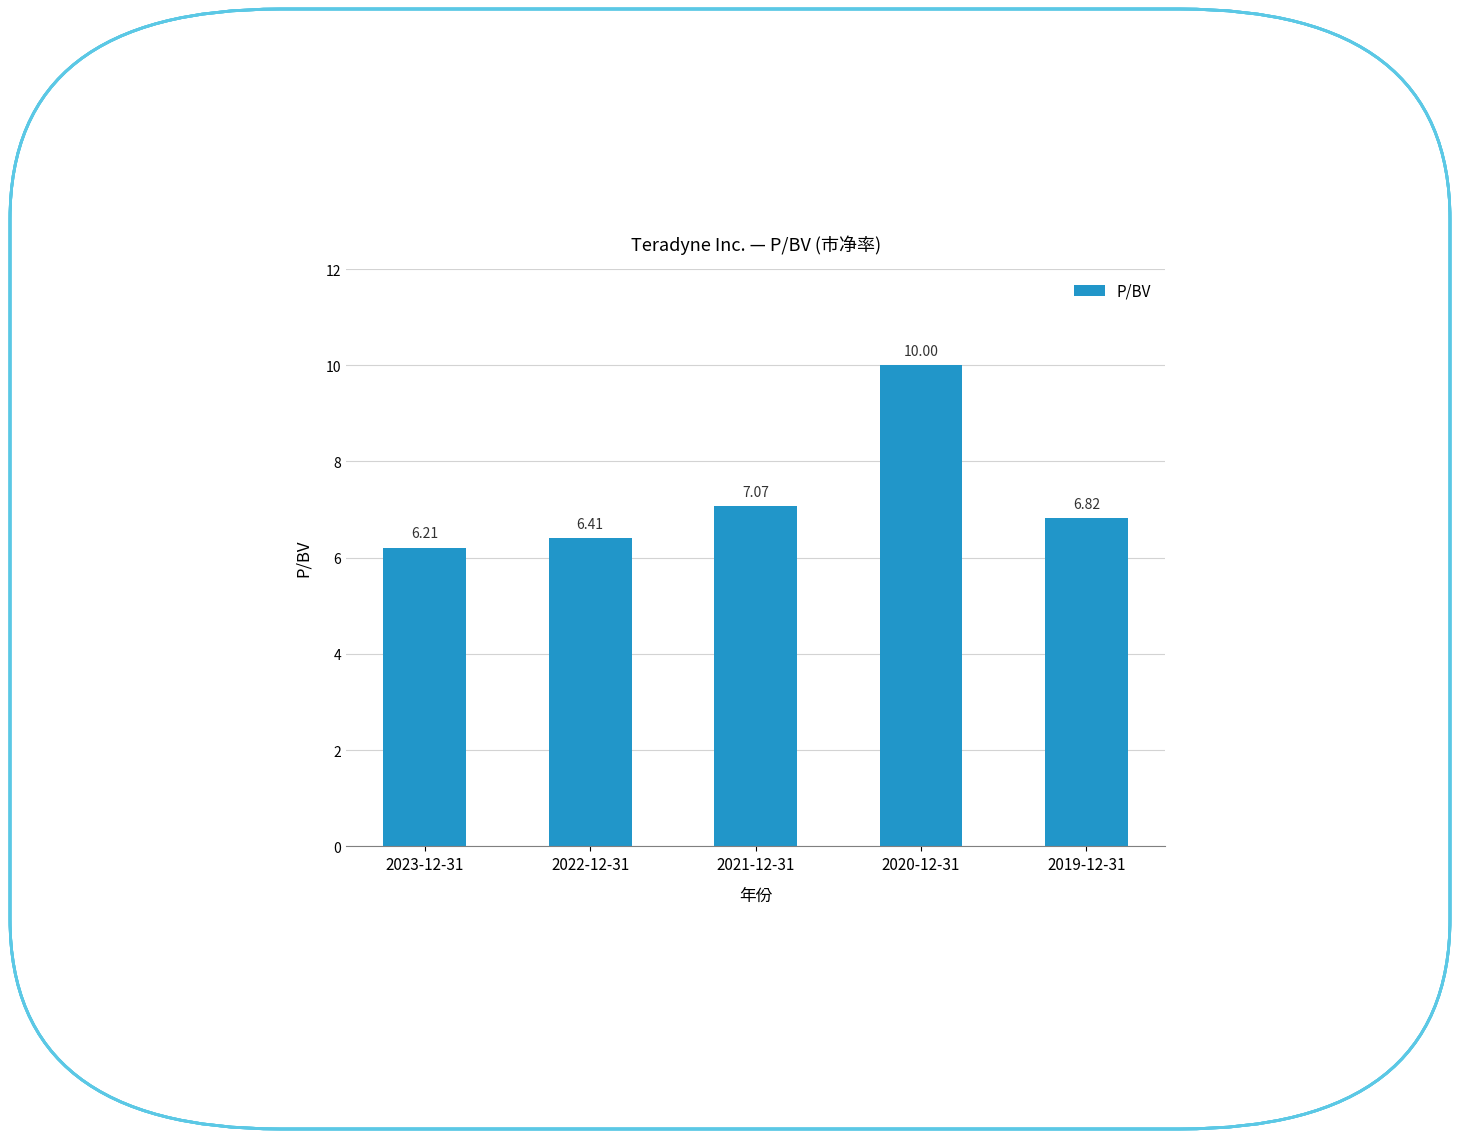

Reading left to right, list all the values displayed in this chart.

6.2	6.4	7.1	10.0	6.8